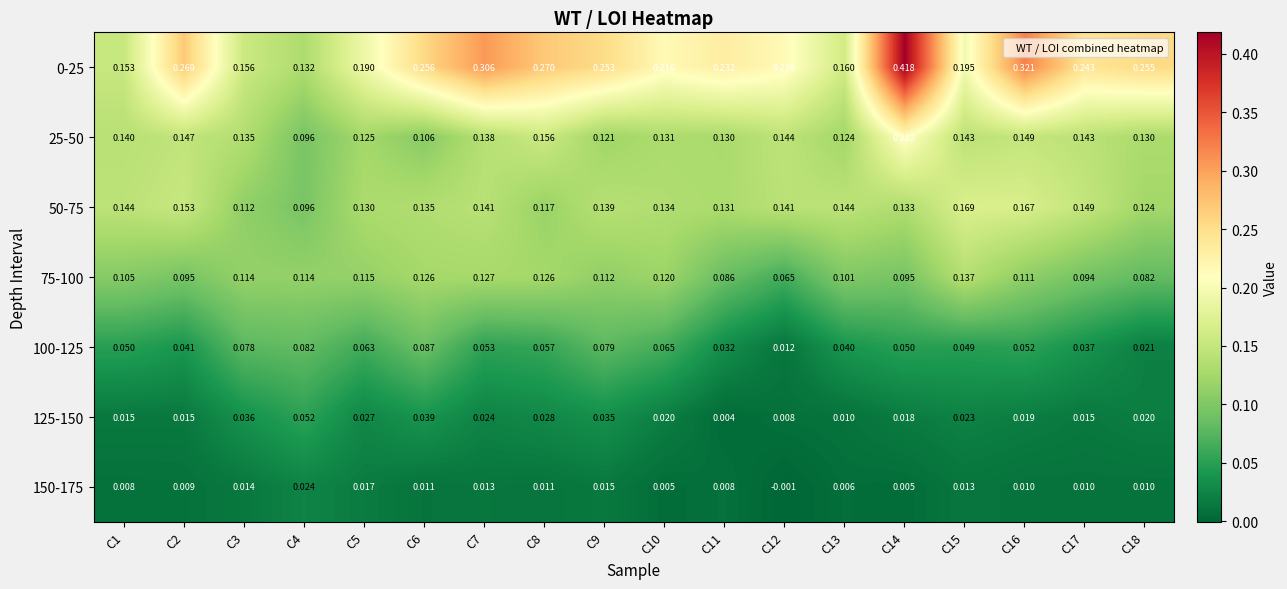

Is the value of 25-50 at C15 greater than the value of 125-150 at C1?

Yes